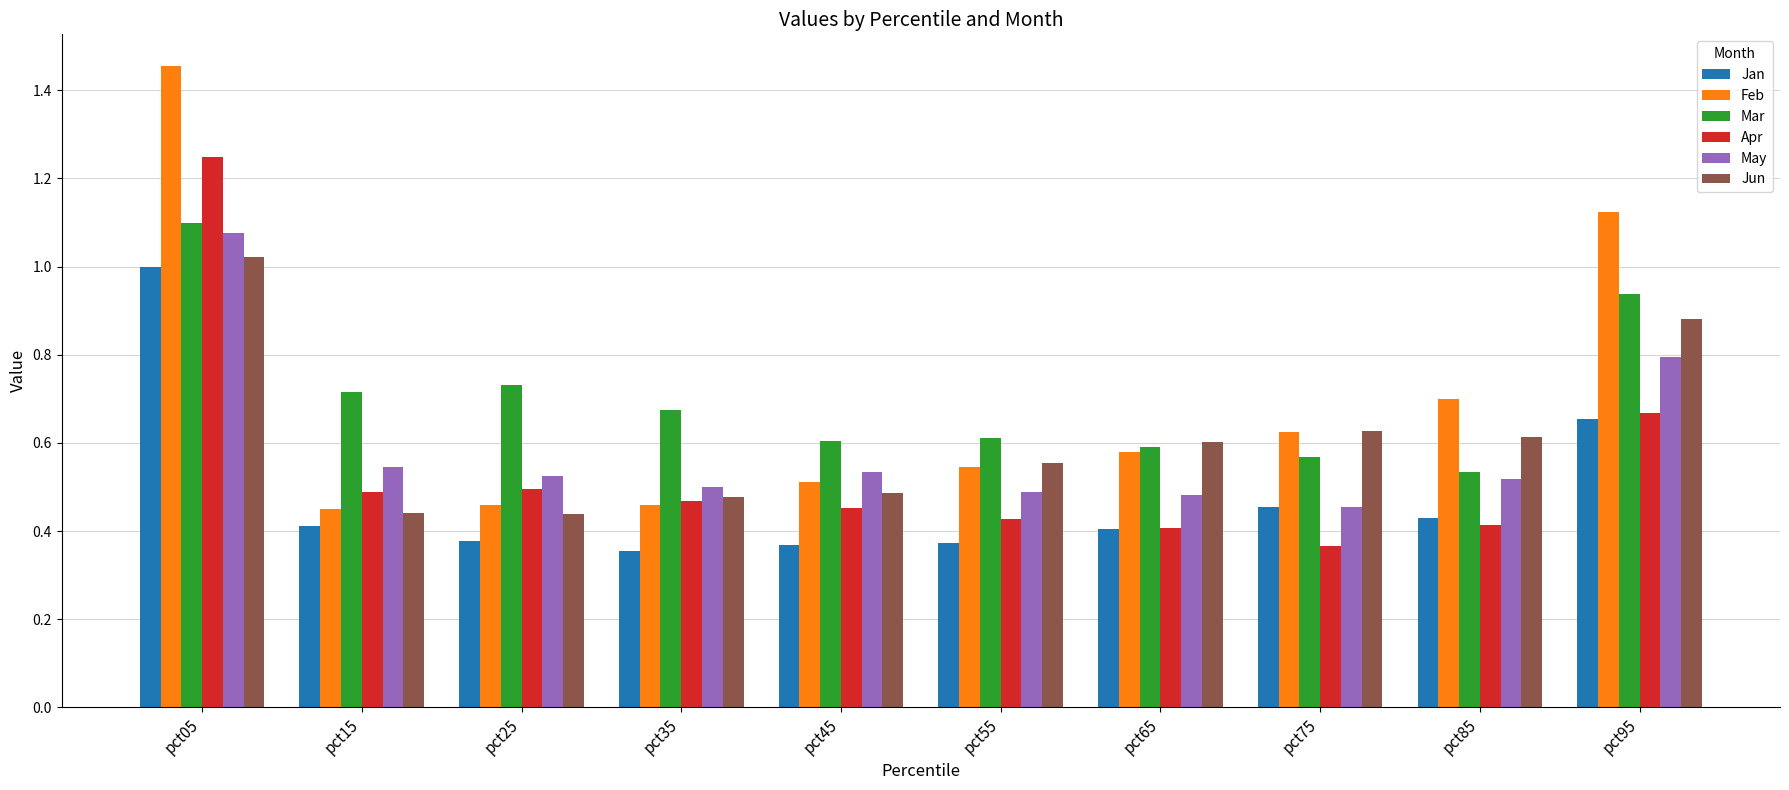

How many bars are there in each group?

6